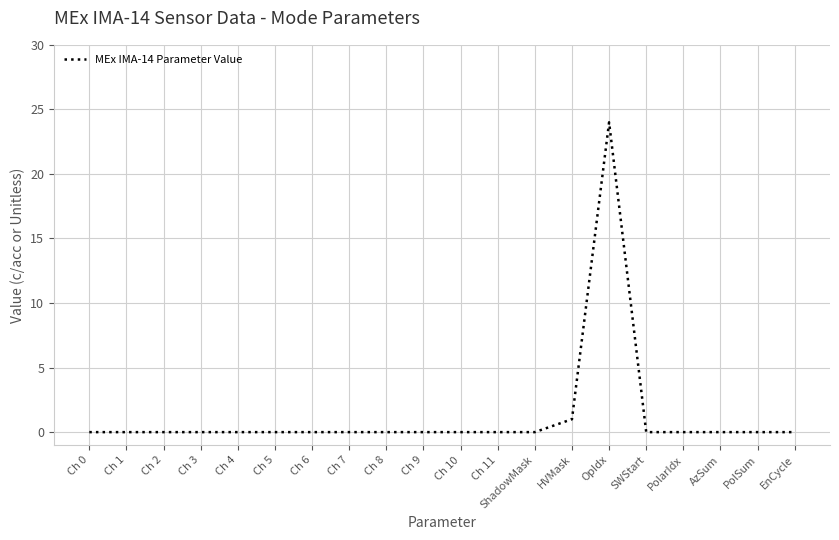

At which label is the value closest to 12?

HVMask